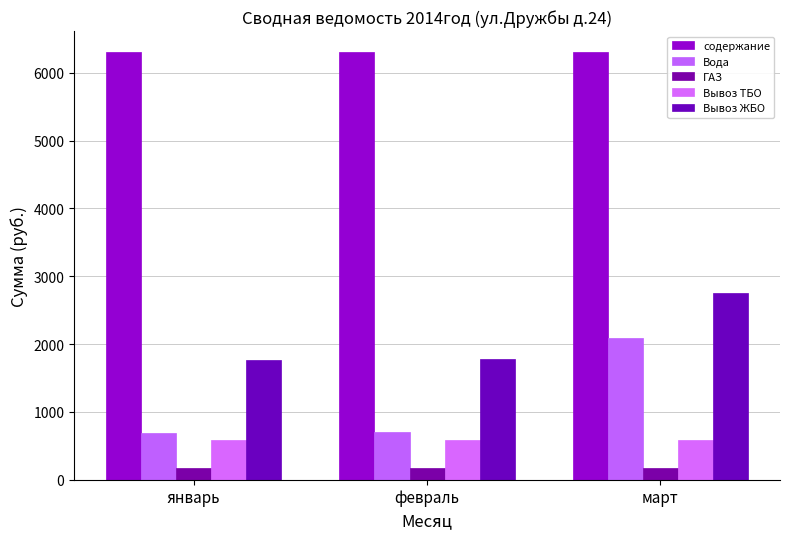

What is the total value across all series at март?

11888.4